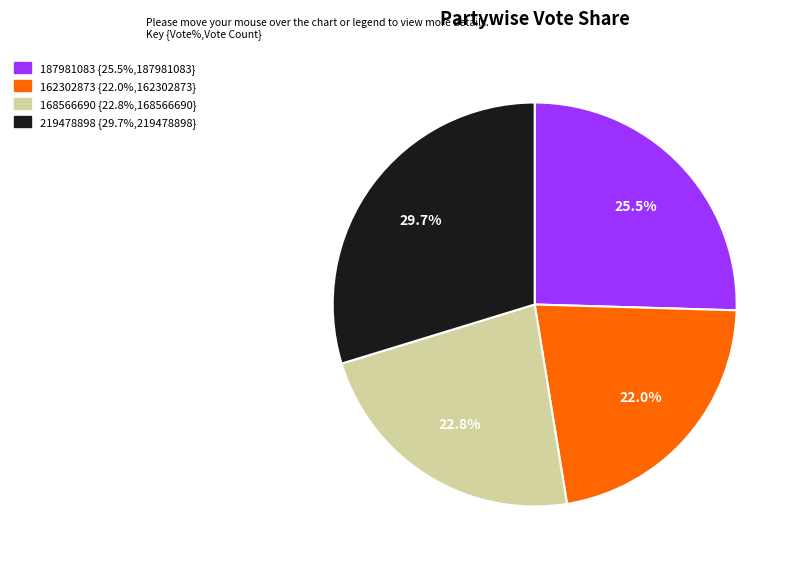

Is there a majority slice in this chart?

No